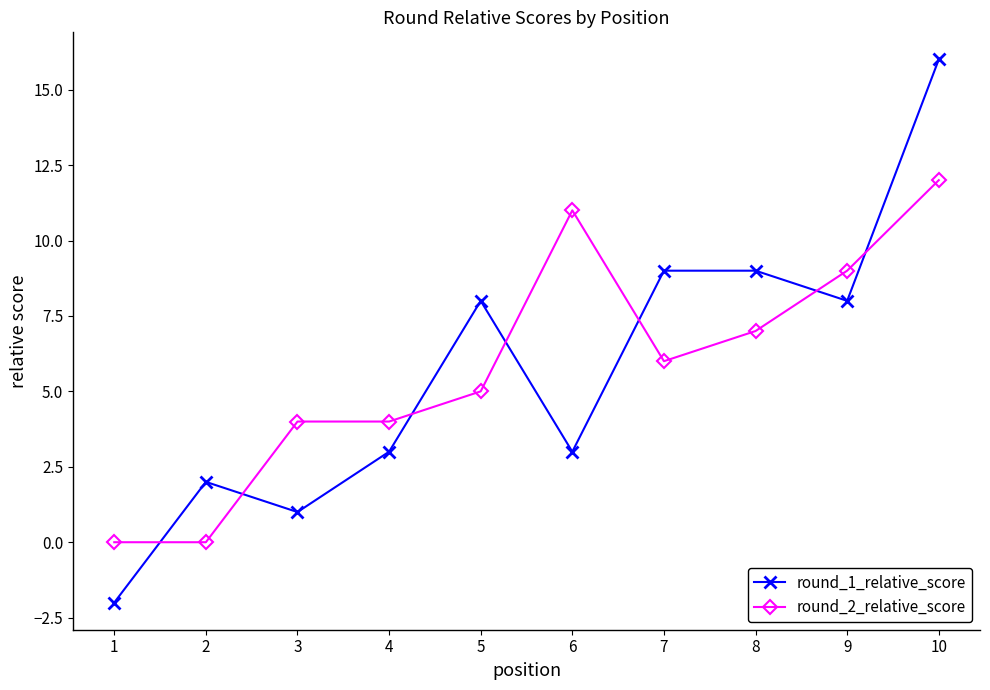

What is the value of the round_1_relative_score point at the 9th from the left?

8